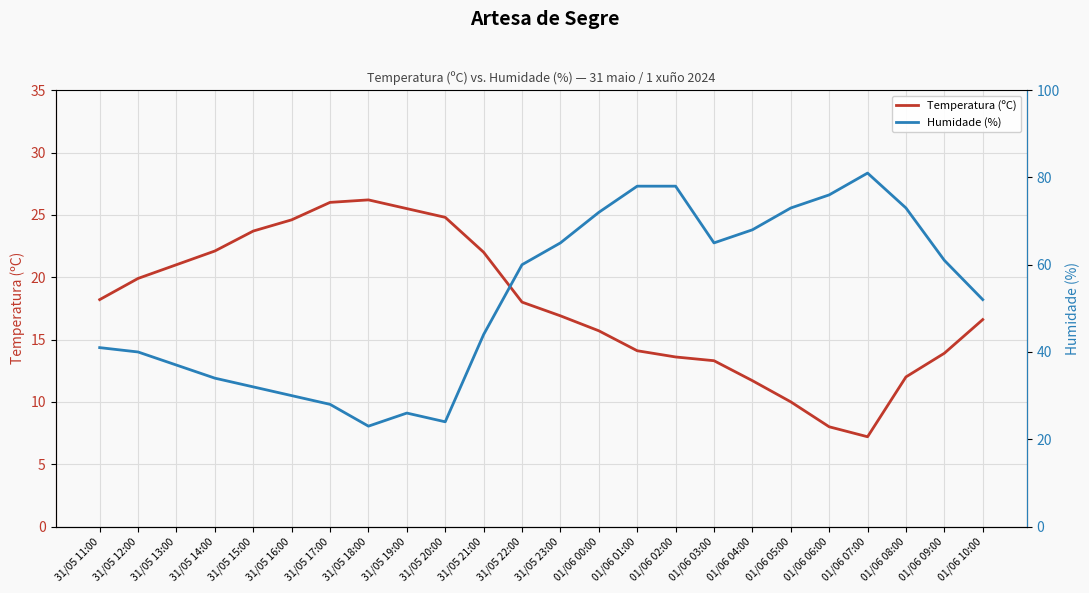

Which series has the widest spread of values?

Humidade (%)